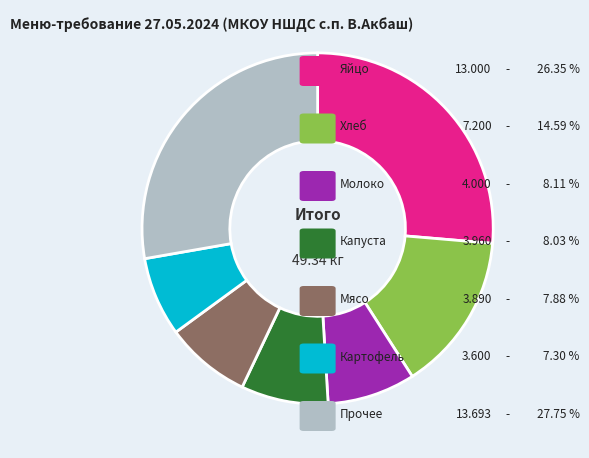

Count the number of slices in the pie.

7